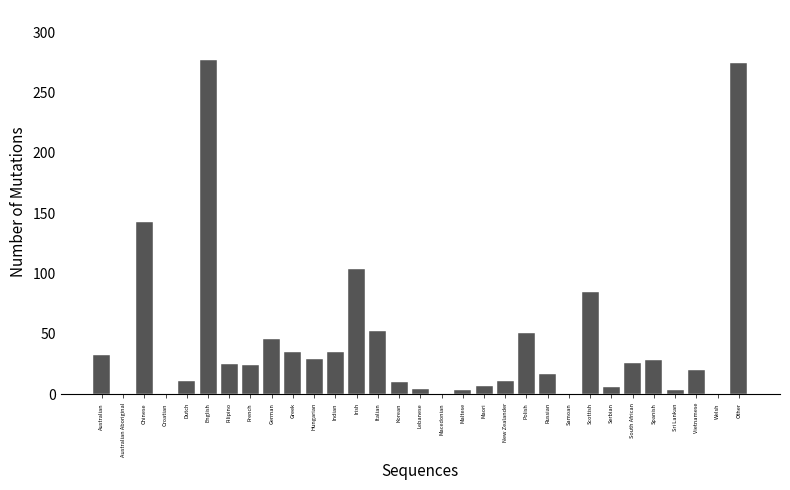

Is it true that the value at Australian Aboriginal is 0?

True